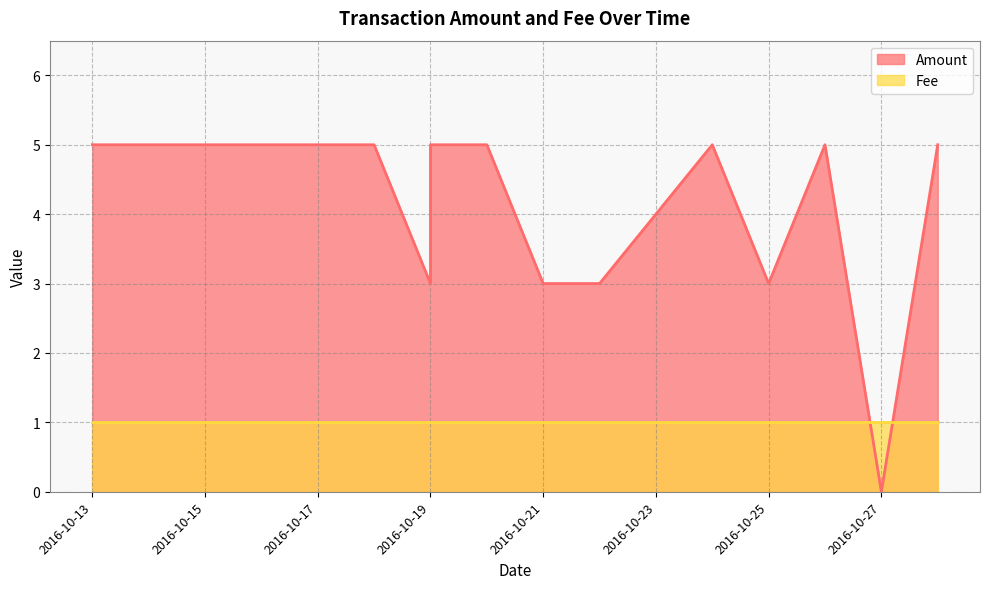

The value at 2016-10-19 is 5. True or false?

True